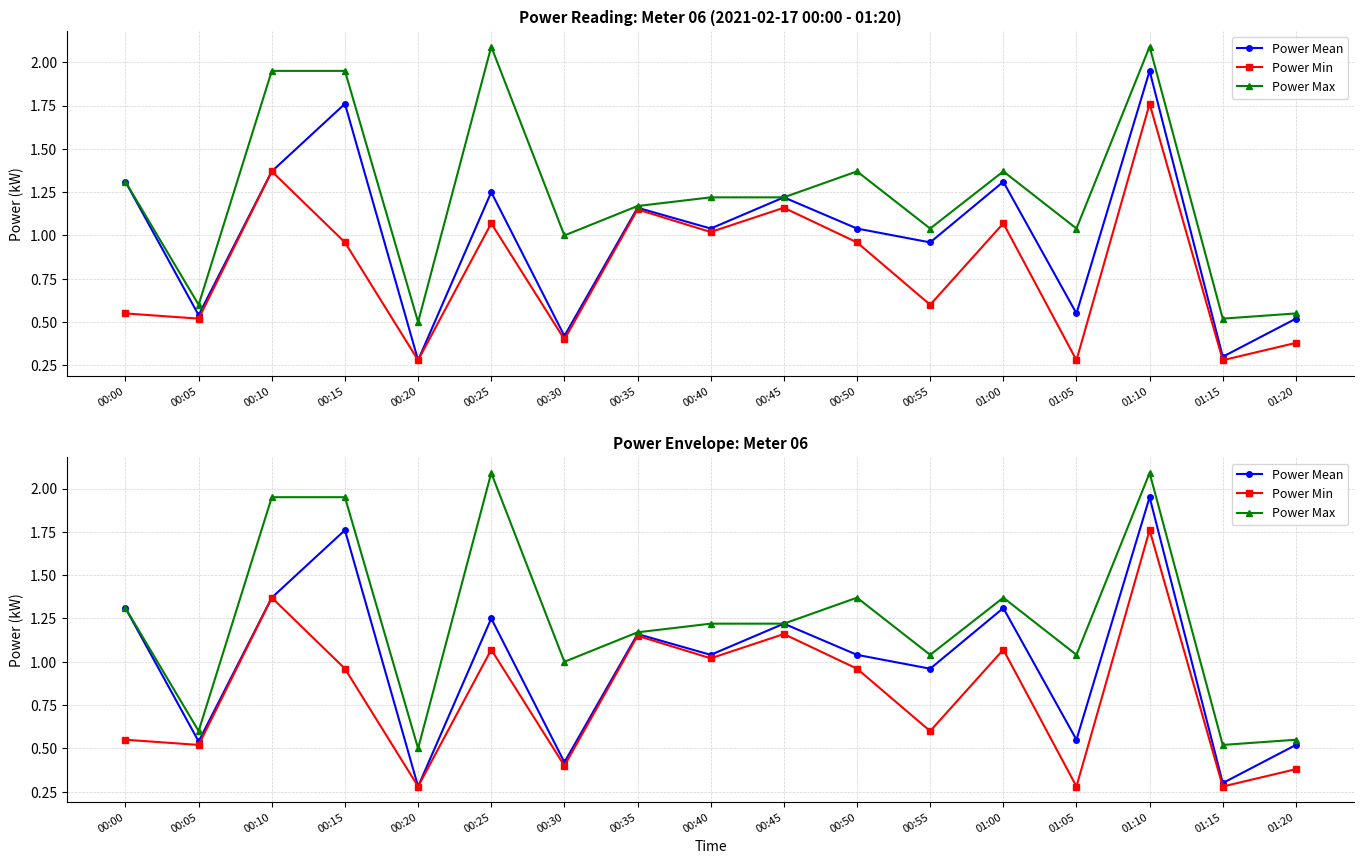

What is the difference between the maximum and minimum values in the Power Min series?

1.5